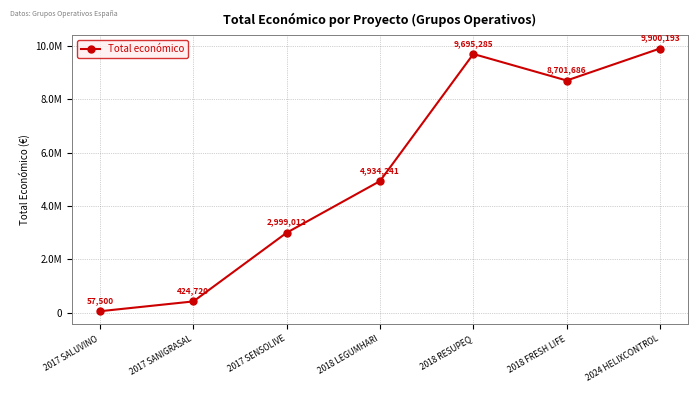

True or false: the data shows 424720 at 2017 SANIGRASAL.

True